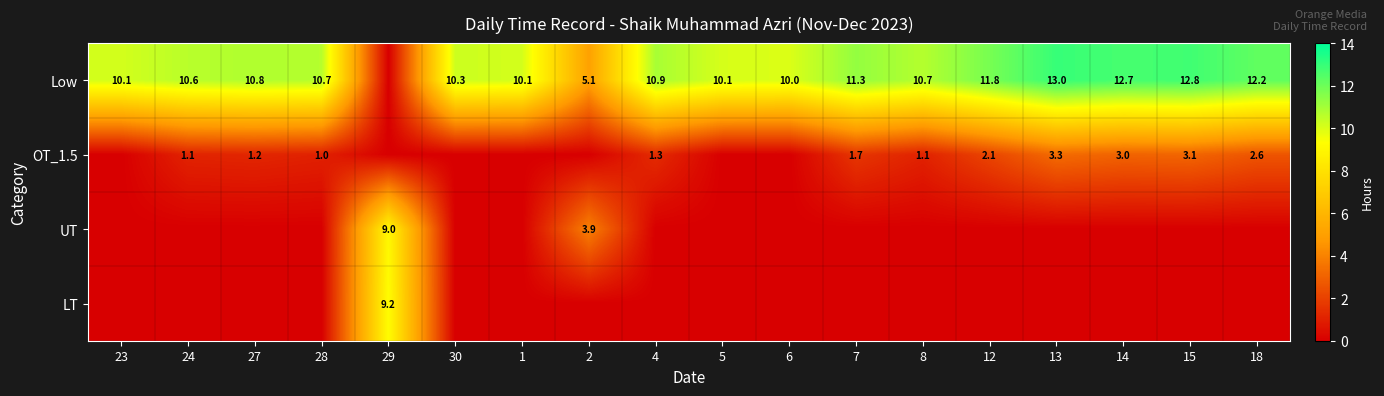

Count the number of data series in this chart.

4